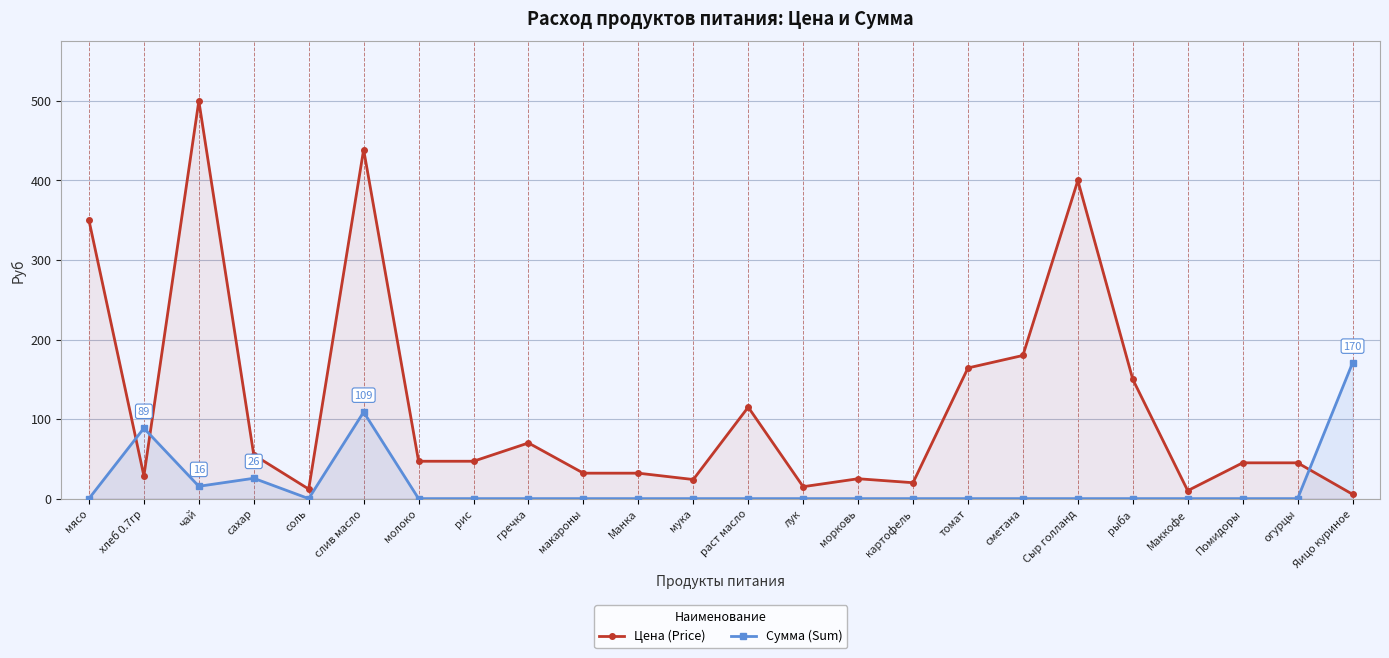

What position from the left is Маккофе?

21